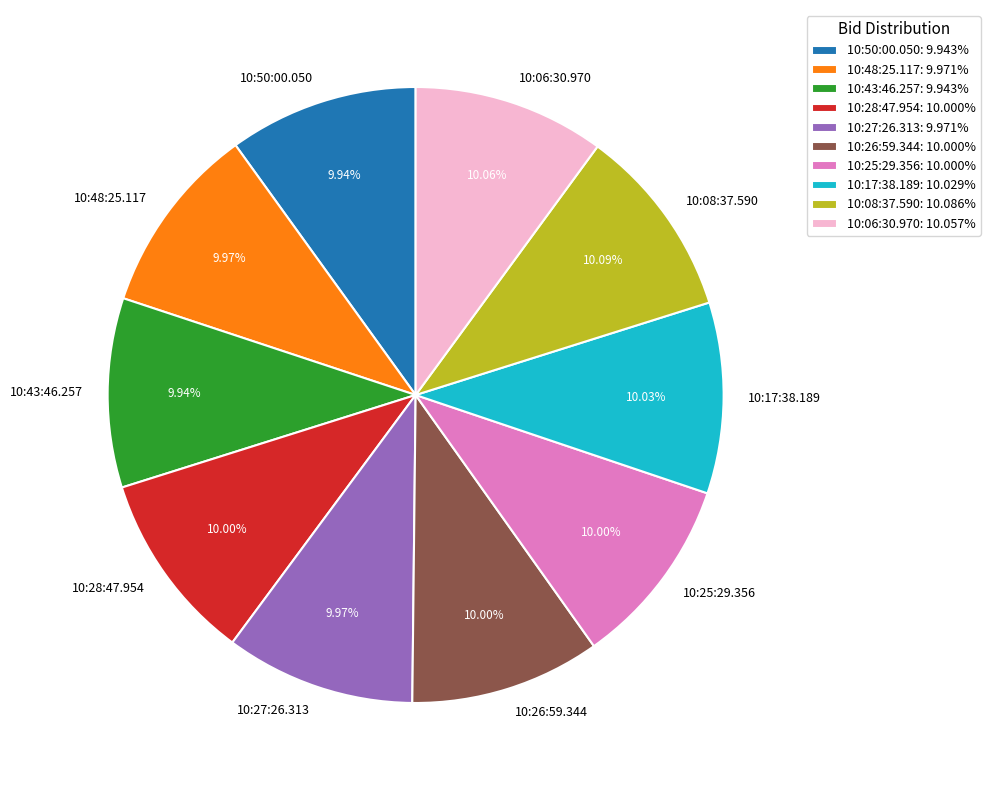

To the nearest percent, what percentage of the pie is 10:50:00.050?

10%